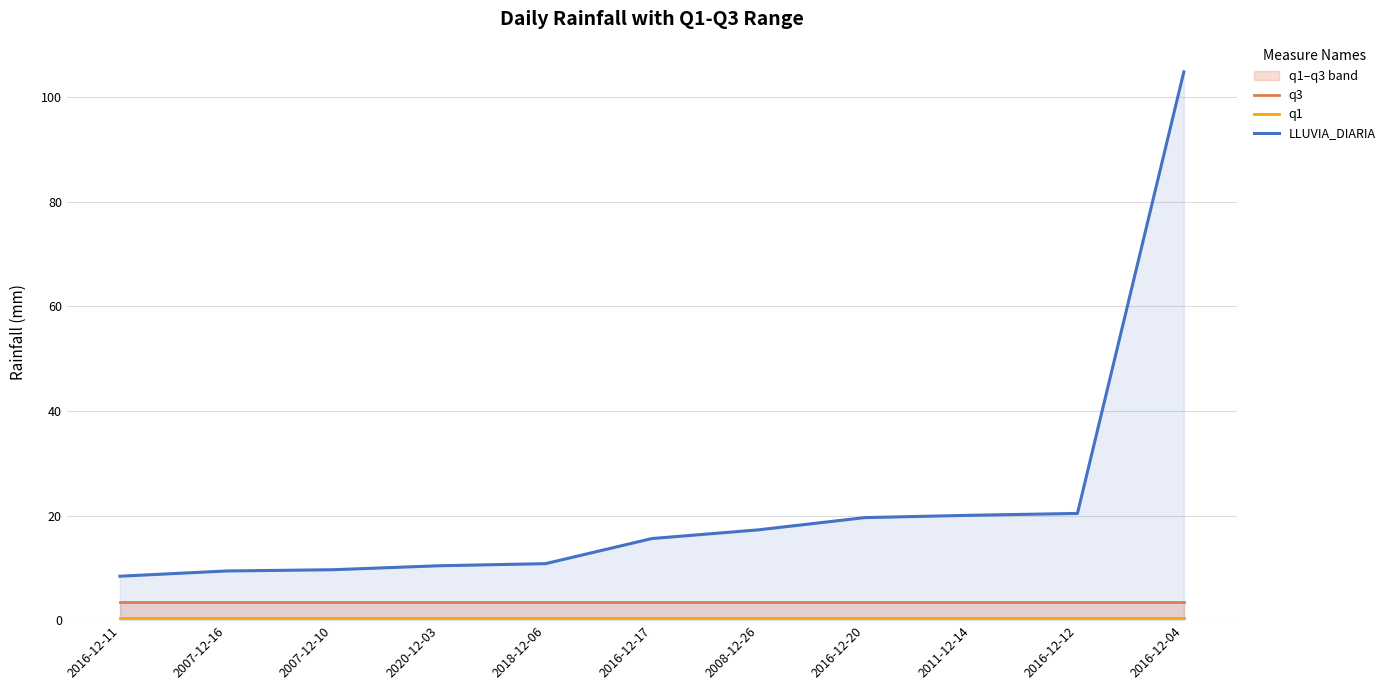

True or false: q1 and LLUVIA_DIARIA intersect in this chart.

False